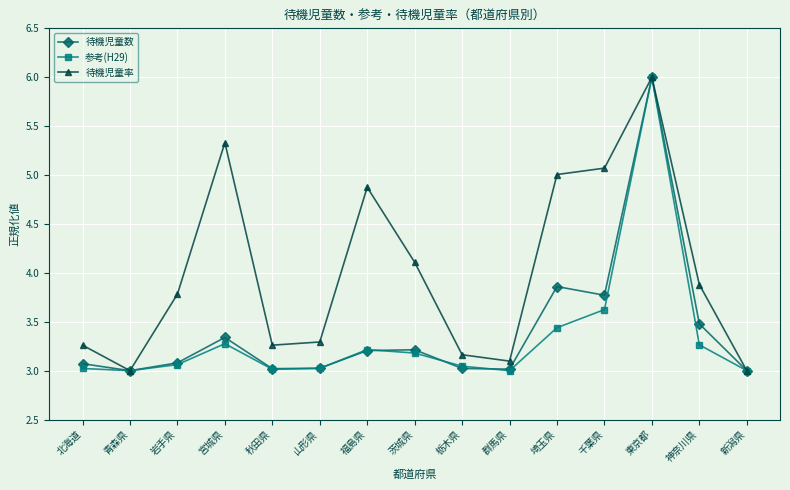

What is the spread (max minus min) of values at 埼玉県?

1.6